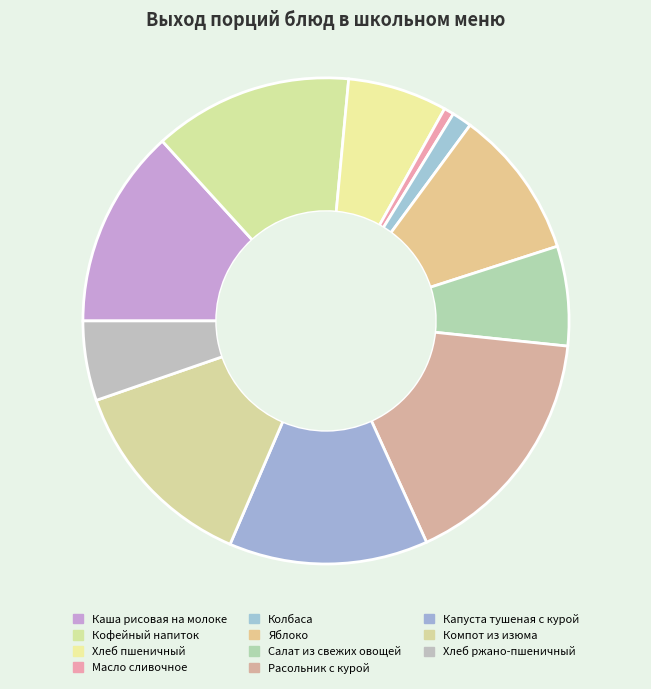

Does Яблоко represent more than half of the total?

No